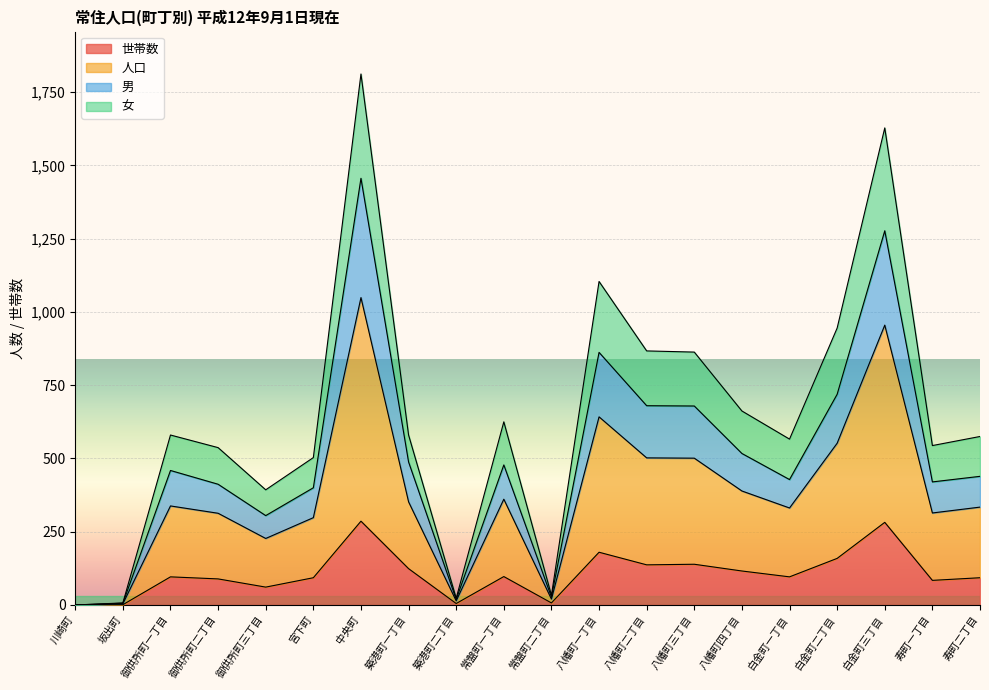

Which series changed the most between 川崎町 and 築港町一丁目?

人口